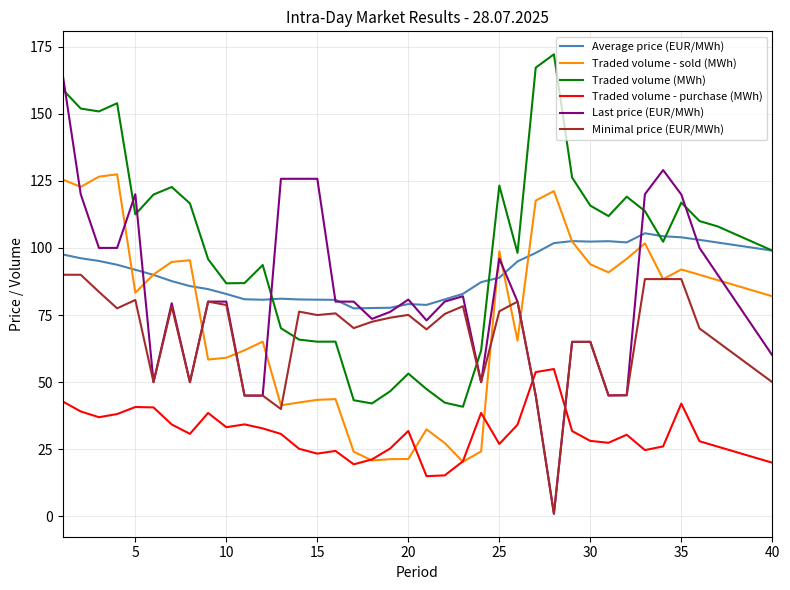

What is the minimum value for Average price (EUR/MWh)?

77.5